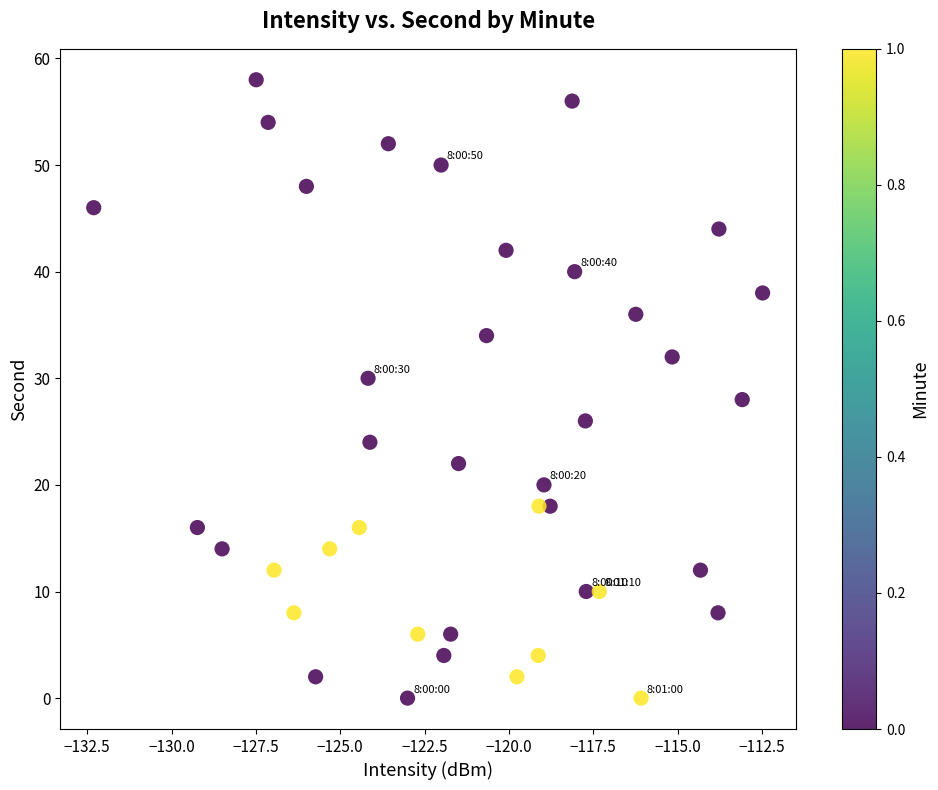

What is the range of Y values (max minus min)?

58